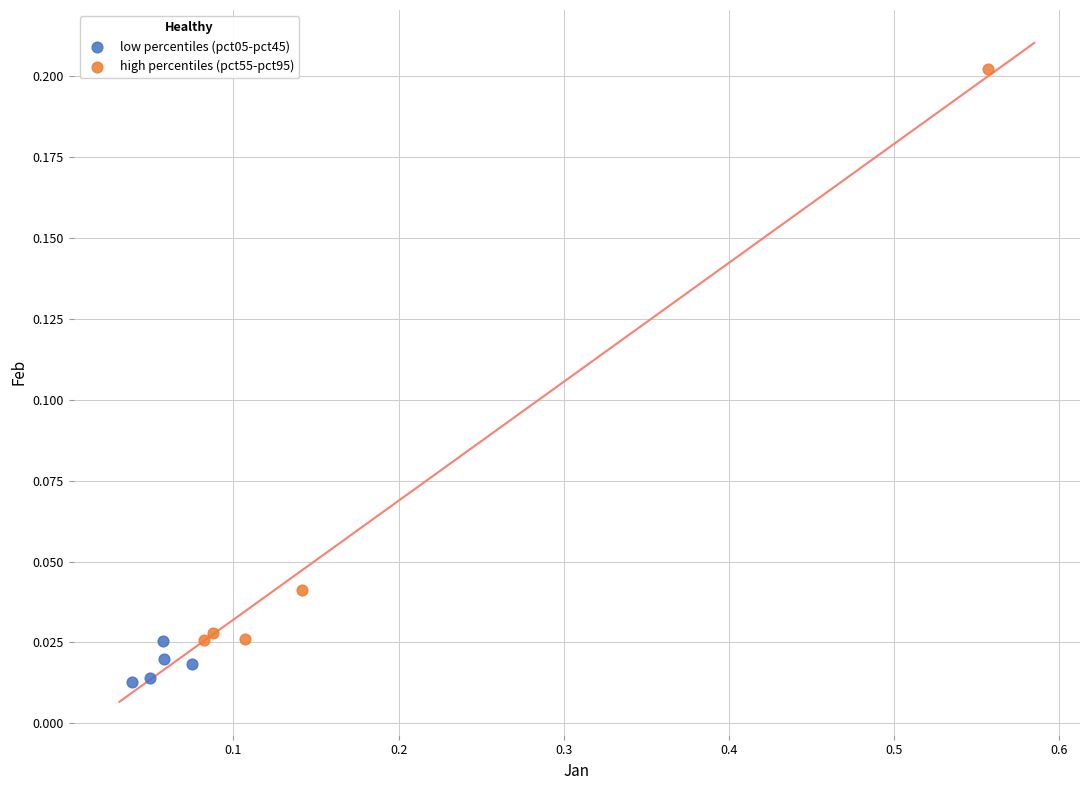

Which series reaches the maximum Y coordinate?

high percentiles (pct55-pct95)